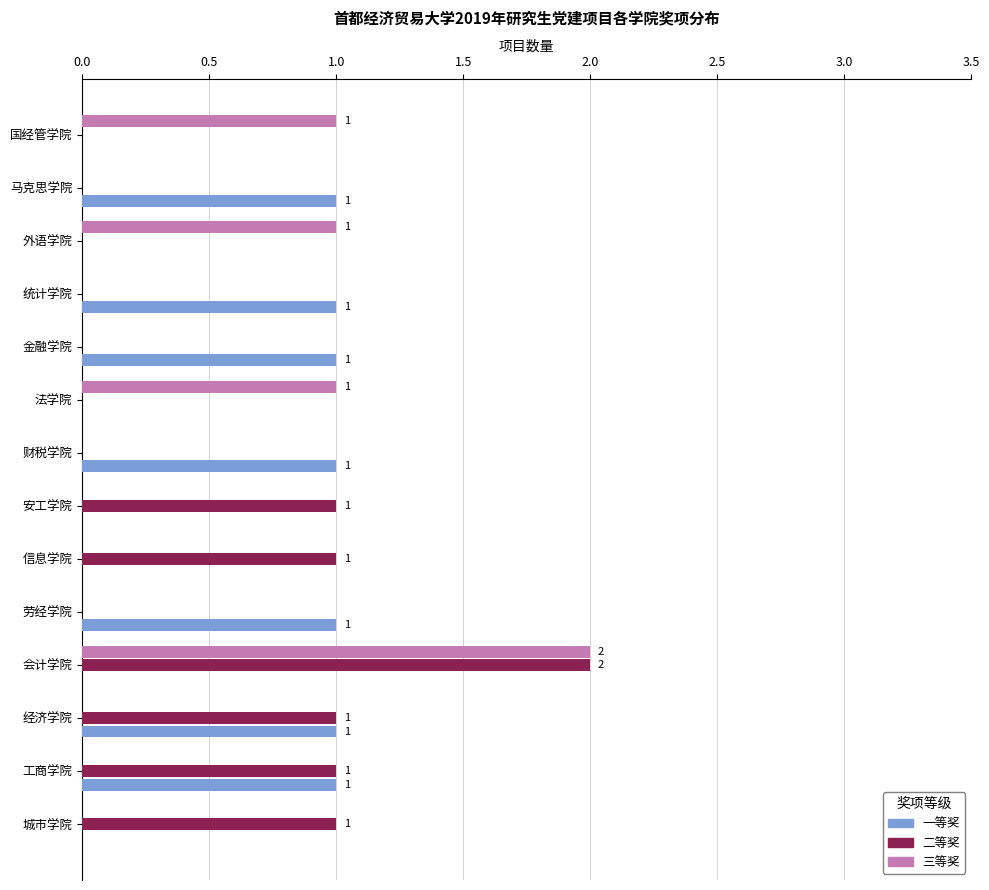

Between 工商学院 and 马克思学院, which series saw the biggest shift?

二等奖